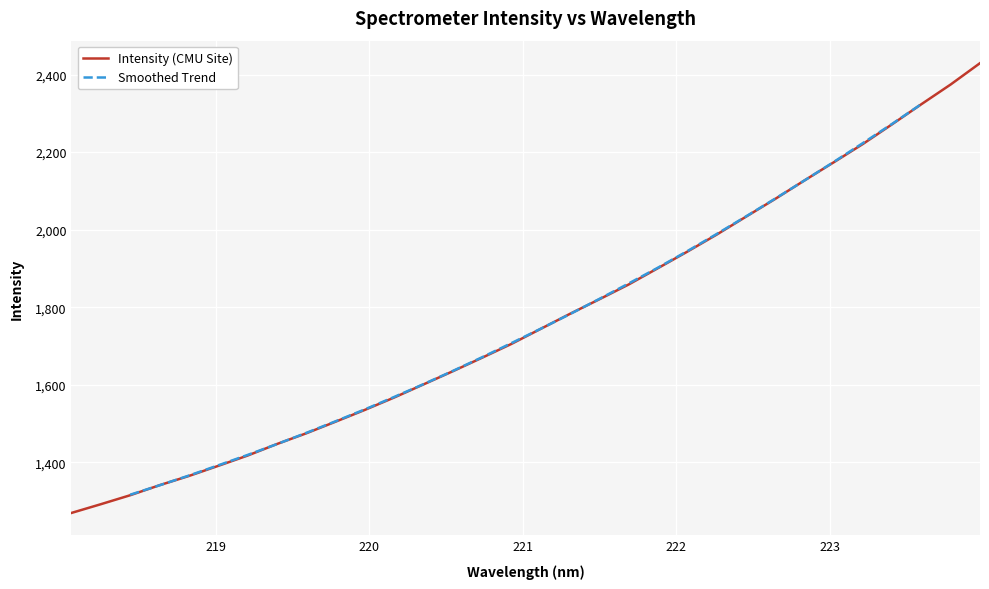

What is the average value?

1768.6